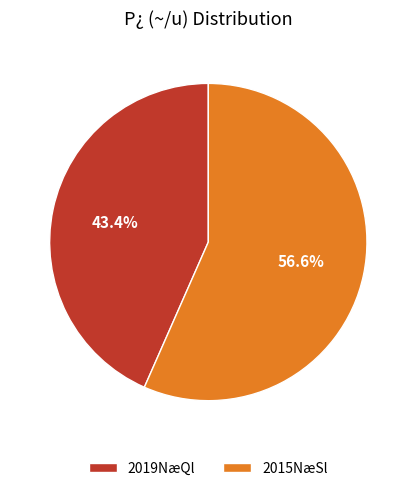

Which slice represents more than half of the pie?

2015NæSl